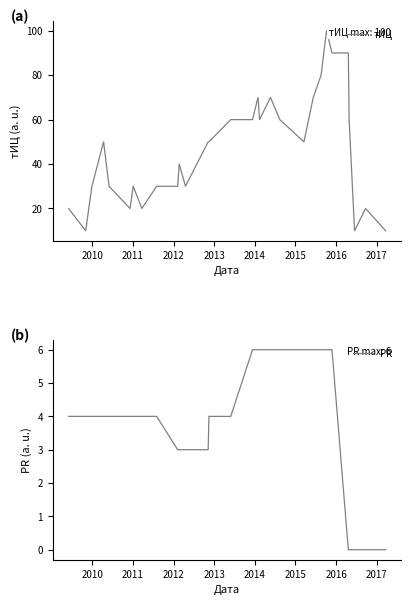

True or false: PR and тИЦ cross at least once.

False